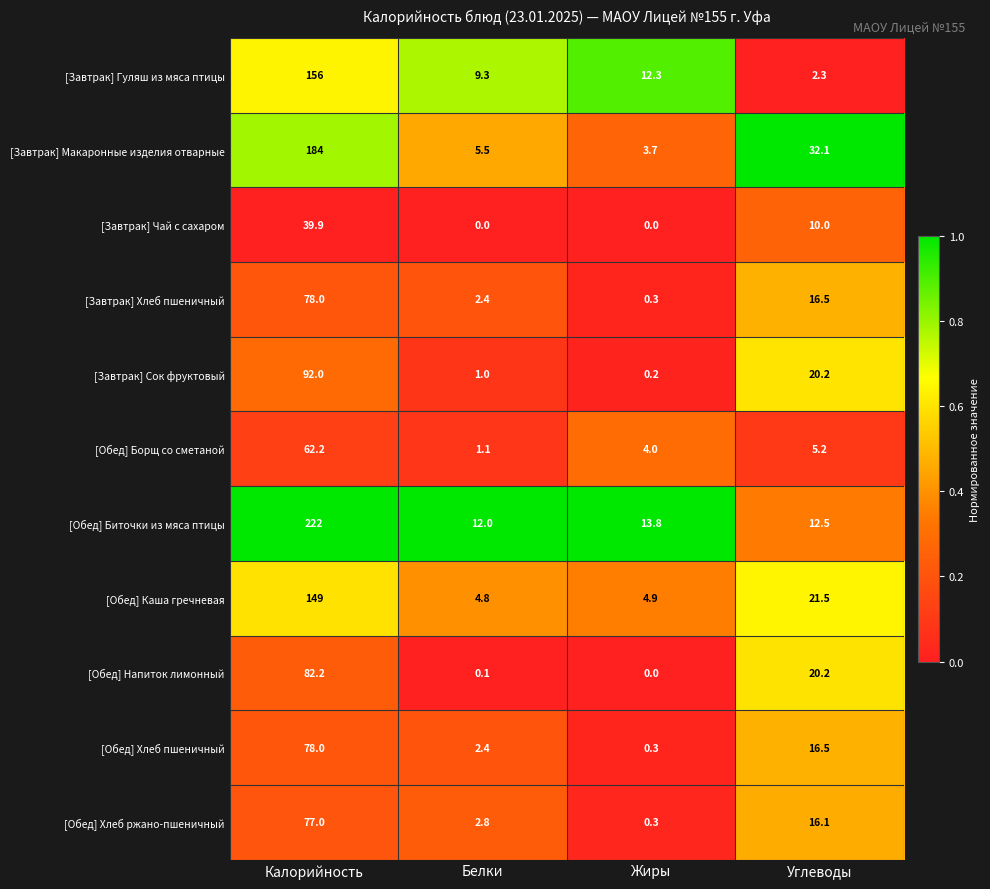

At which category is the sum across all series the highest?

Калорийность